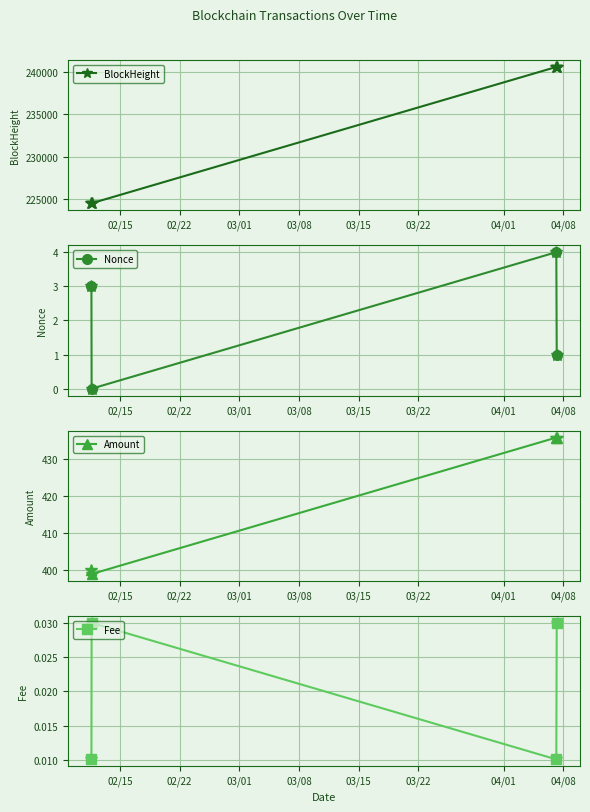

What is the lowest value of the BlockHeight series?

224454